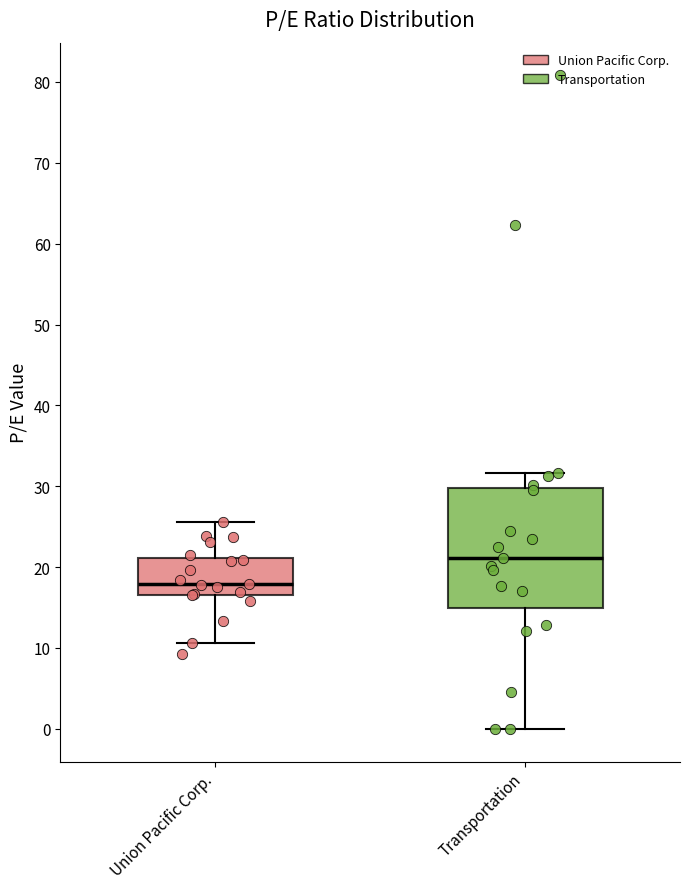

Where is the upper edge of the box for Union Pacific Corp. on the y-axis? The values are not printed on the chart, so give them approximately, as read against the axis.

21